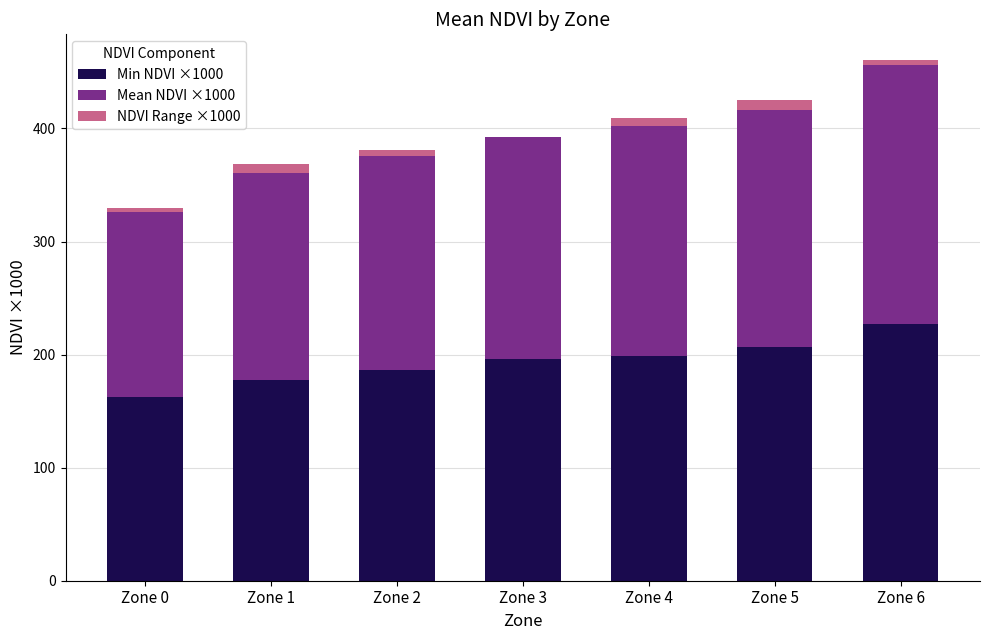

How many categories are shown in the chart?

7